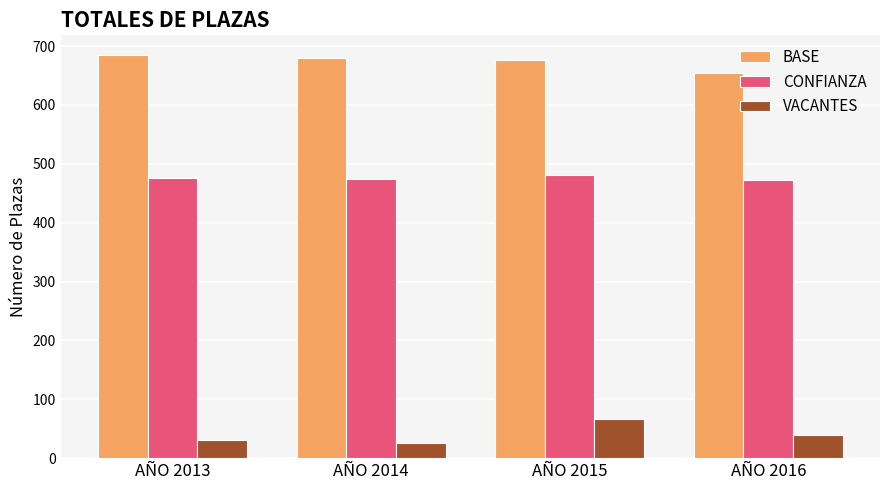

What is the value of the CONFIANZA bar at the 4th from the left?

473